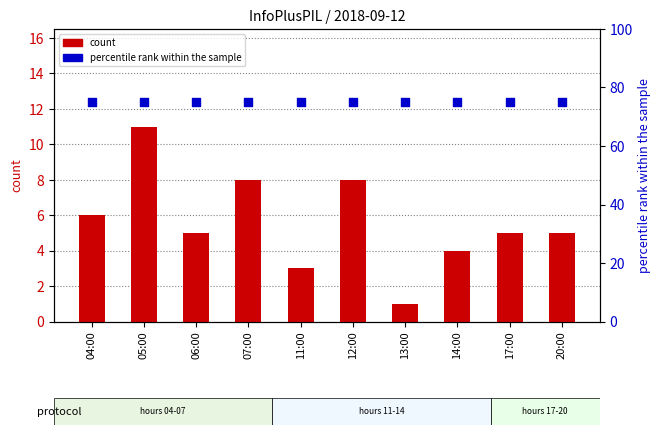

Which series has the largest total across all categories?

percentile rank within the sample